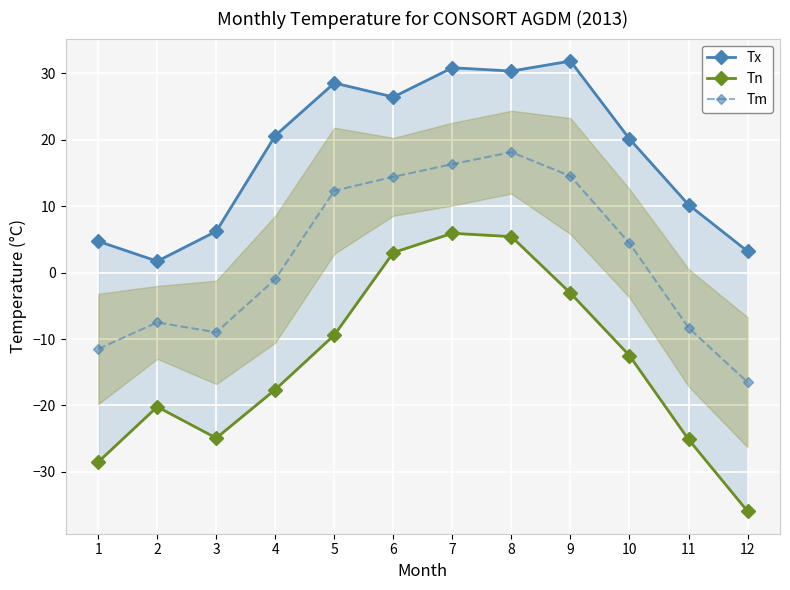

Where is the first local maximum for Tm?

2